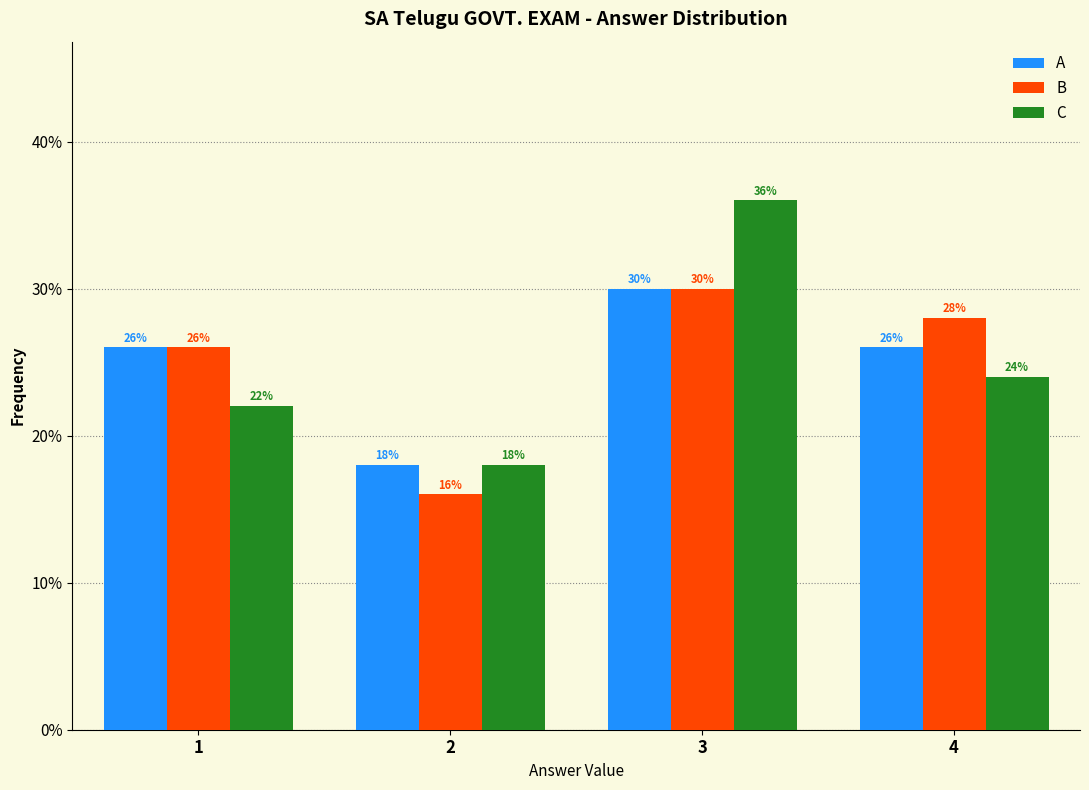

Reading left to right, extract all data points from this chart.

A: 1=26.0	2=18.0	3=30.0	4=26.0
B: 1=26.0	2=16.0	3=30.0	4=28.0
C: 1=22.0	2=18.0	3=36.0	4=24.0